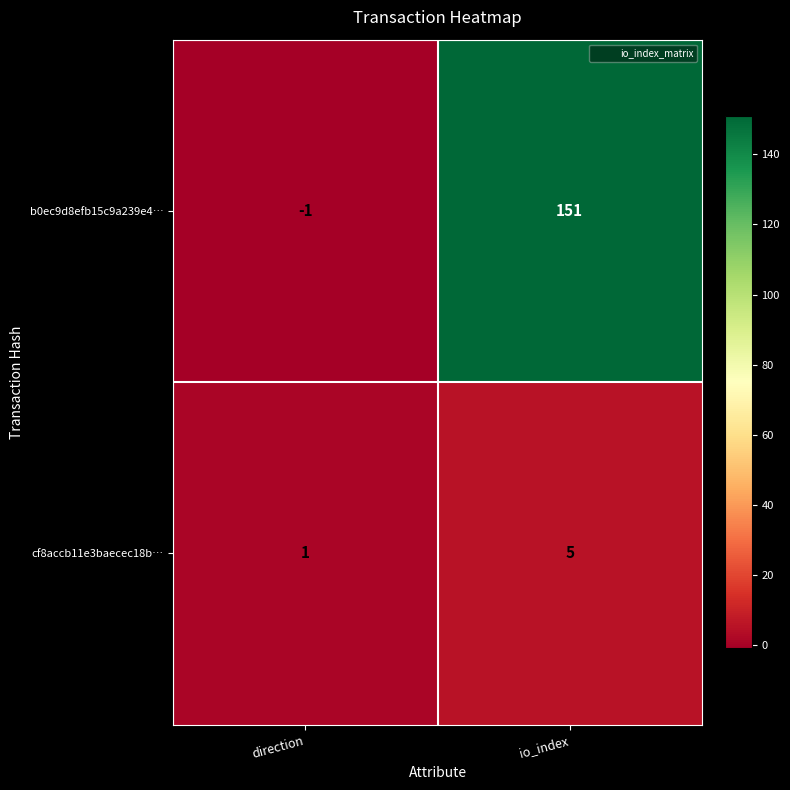

Count the number of data series in this chart.

2